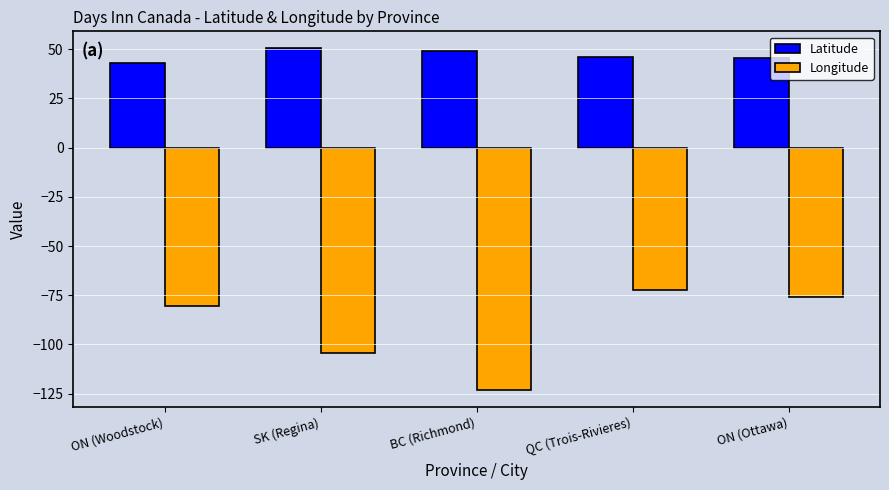

At which category is the sum across all series the highest?

QC (Trois-Rivieres)